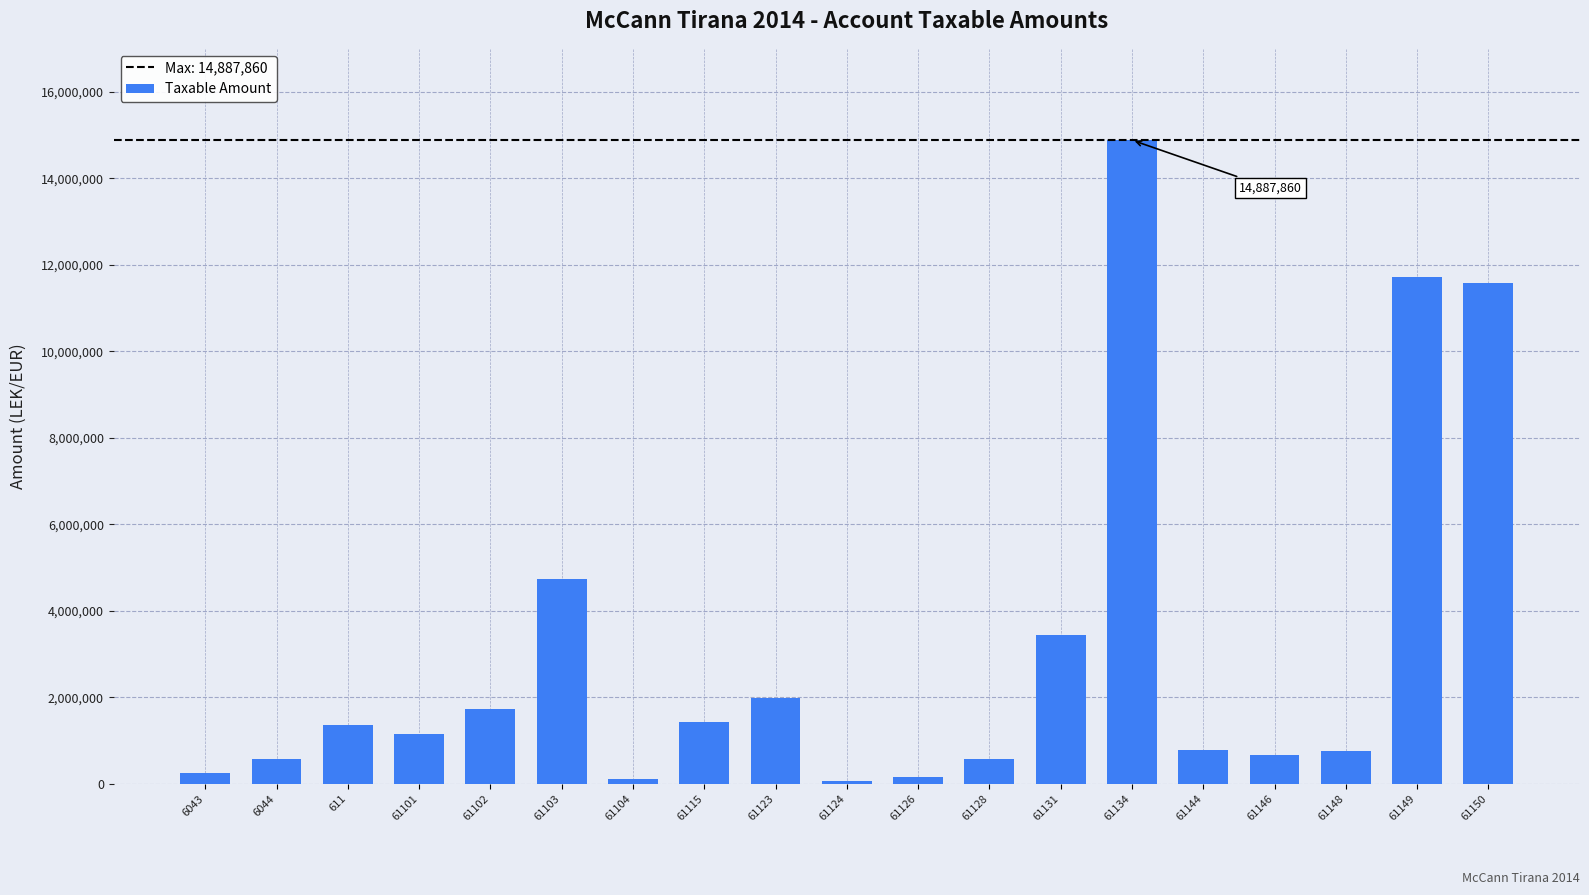

Where is the data nearest to the value 7474836?

61103